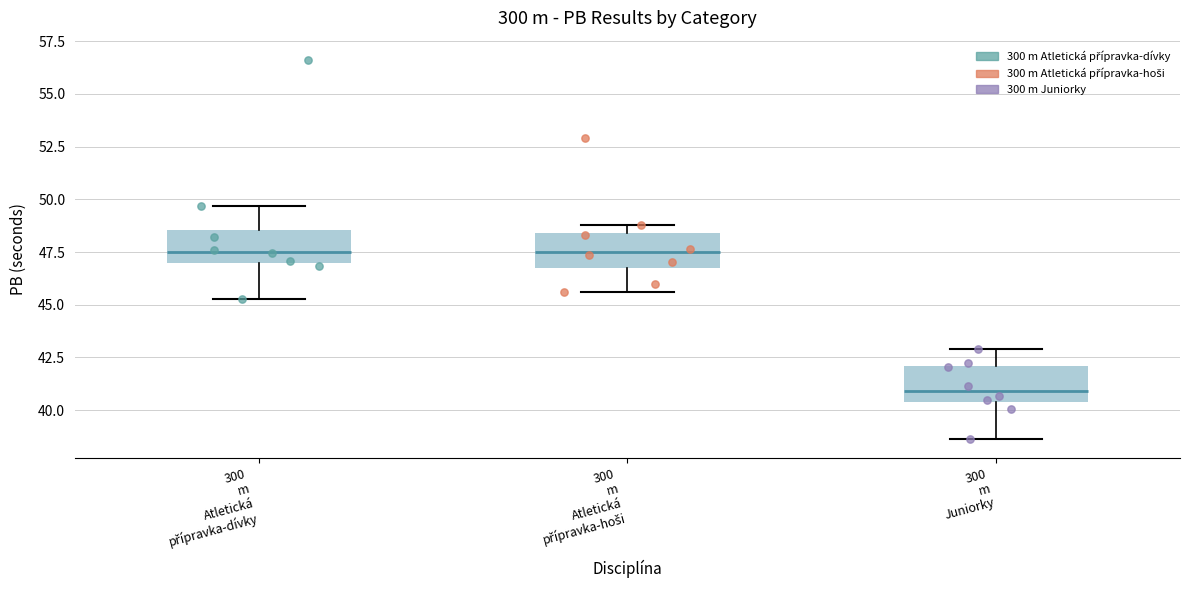

Which box has the lowest median line?

300 m Juniorky